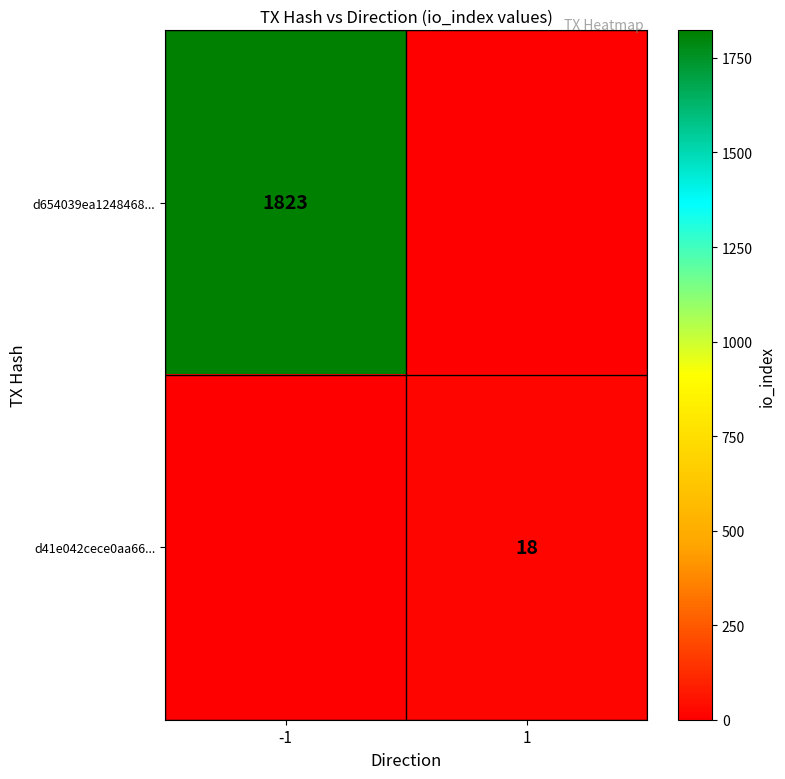

What is the difference between the highest and lowest values at 1?

18